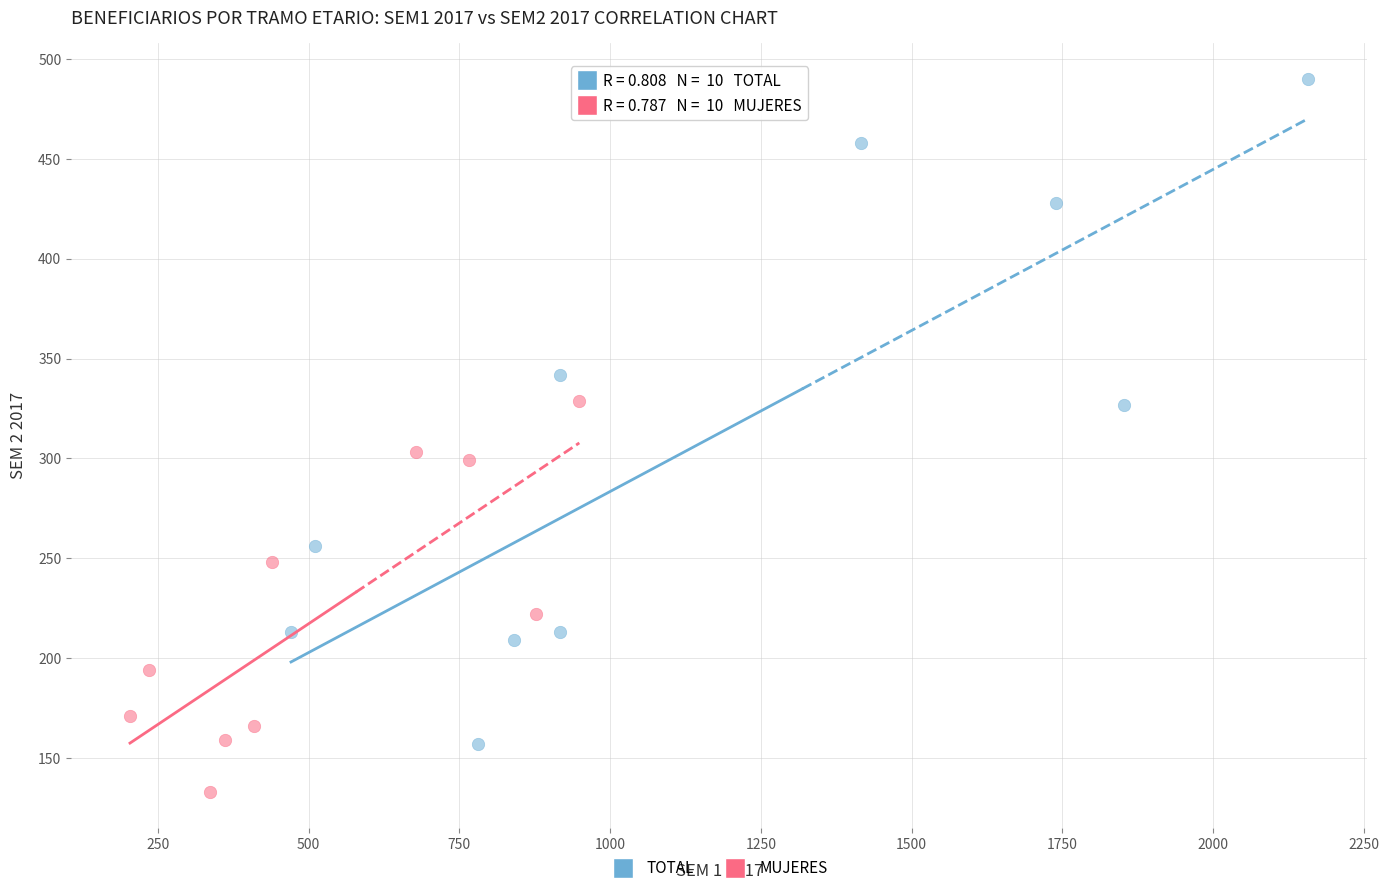

Which series reaches the maximum Y coordinate?

TOTAL